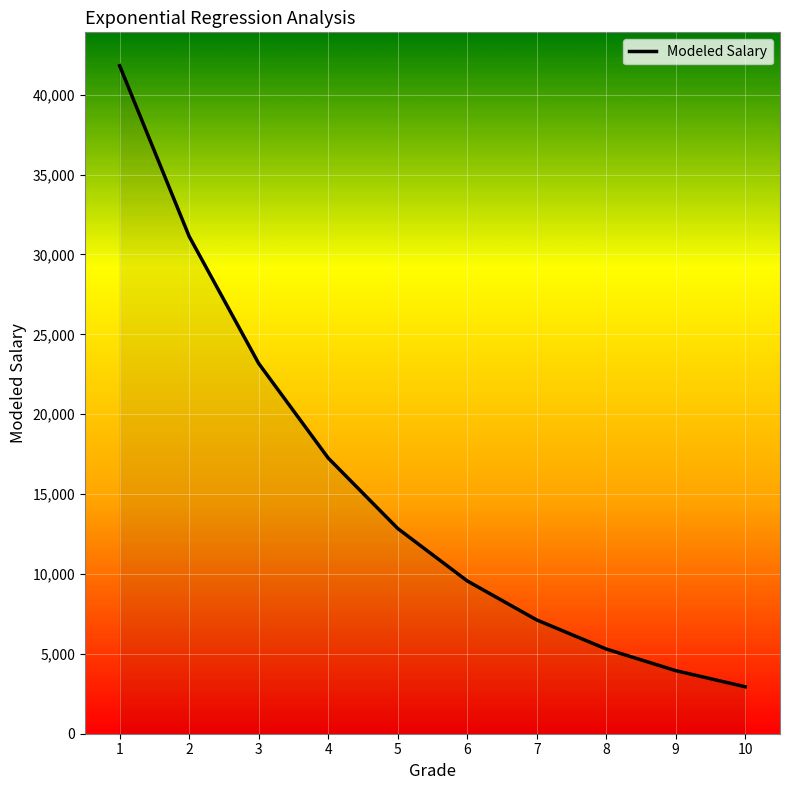

Approximately how many times larger is the value at 10 compared to 6?

0.3